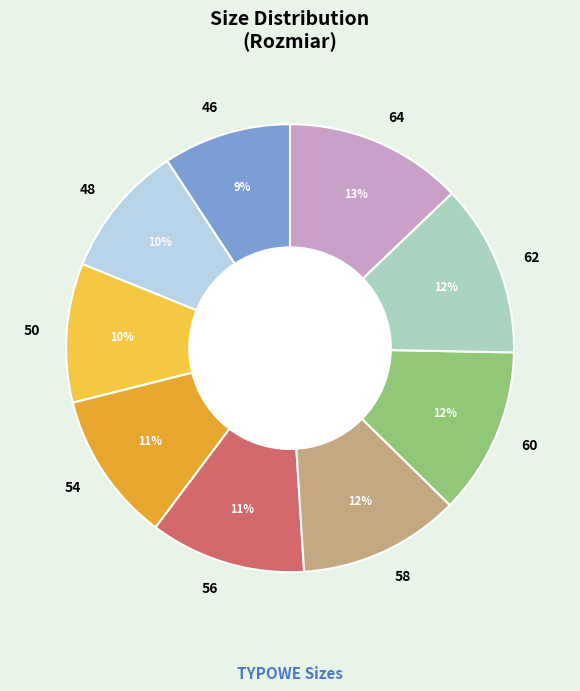

Do 62 and 64 together represent more than half of the pie?

No